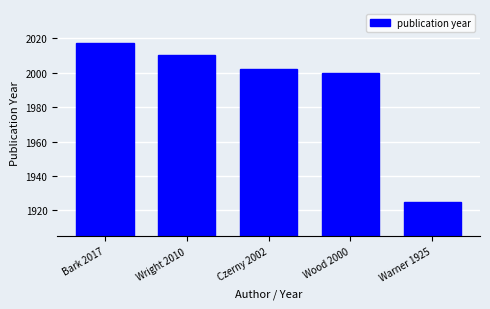

Where does the data first go above 2002?

Bark 2017